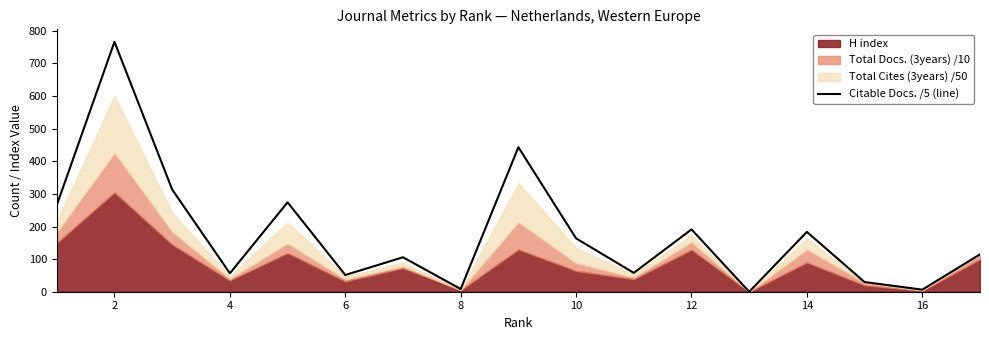

What is the maximum value for Citable Docs. /5 (line)?

766.4